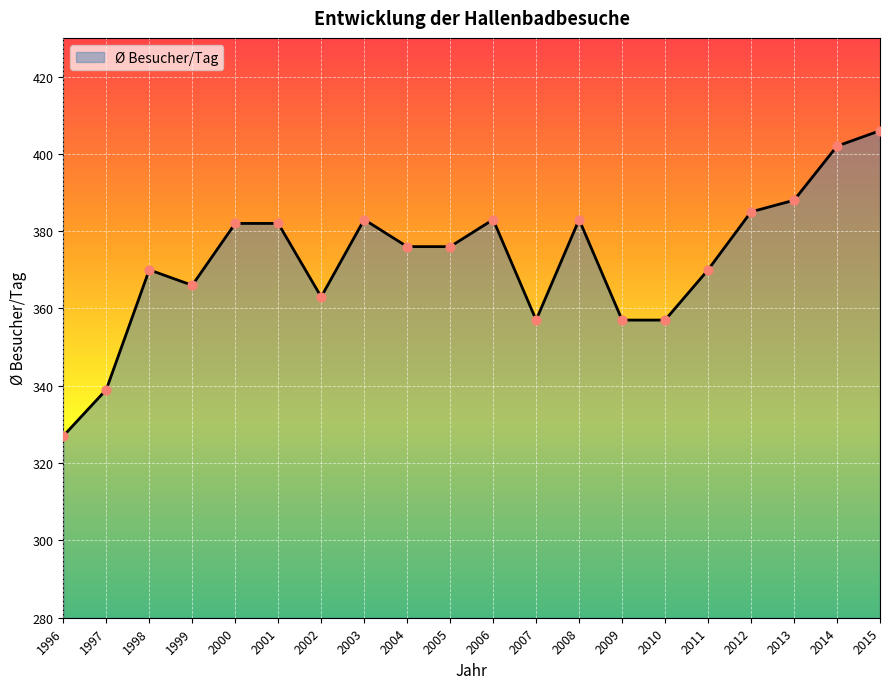

Which has a higher value, 1998 or 2006?

2006